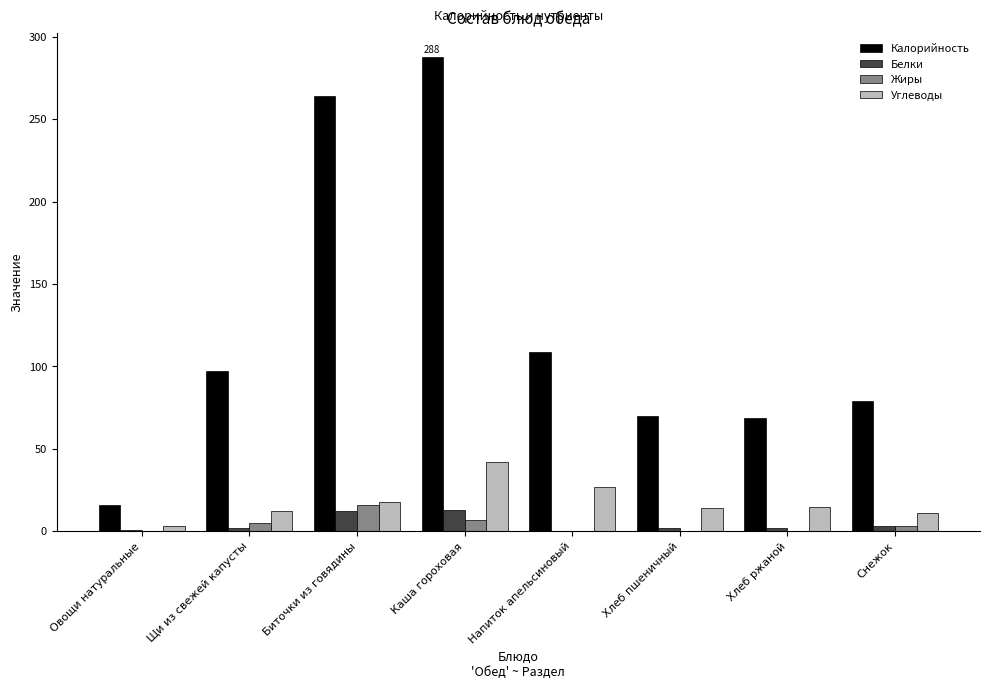

Which series has the largest range (max minus min)?

Калорийность